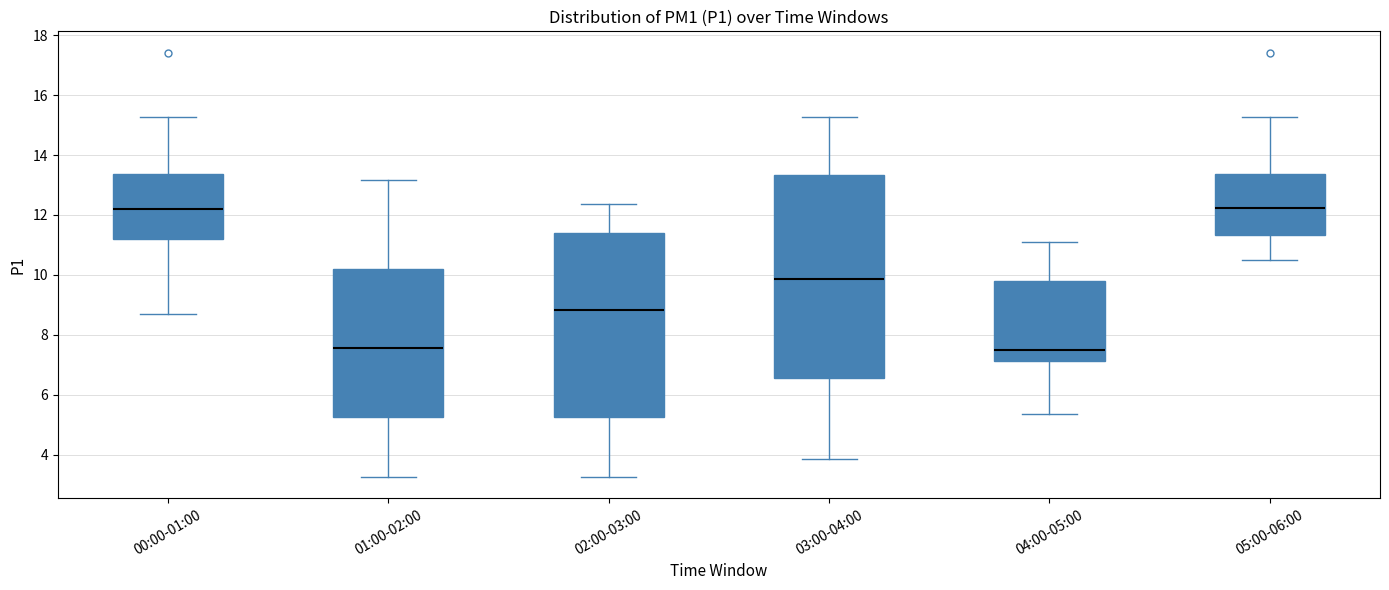

Reading left to right, read every box against the y-axis: the position of its median line, the range the box covers, and the ends of its whiskers. The values are not printed on the chart, so give them approximately, as read against the axis.

00:00-01:00: median 12.2, box 11.2 to 13.4, whiskers 8.6 to 15.2
01:00-02:00: median 7.6, box 5.2 to 10.2, whiskers 3.2 to 13.2
02:00-03:00: median 8.8, box 5.2 to 11.4, whiskers 3.2 to 12.4
03:00-04:00: median 9.8, box 6.6 to 13.4, whiskers 3.8 to 15.2
04:00-05:00: median 7.6, box 7.2 to 9.8, whiskers 5.4 to 11.2
05:00-06:00: median 12.2, box 11.4 to 13.4, whiskers 10.6 to 15.2